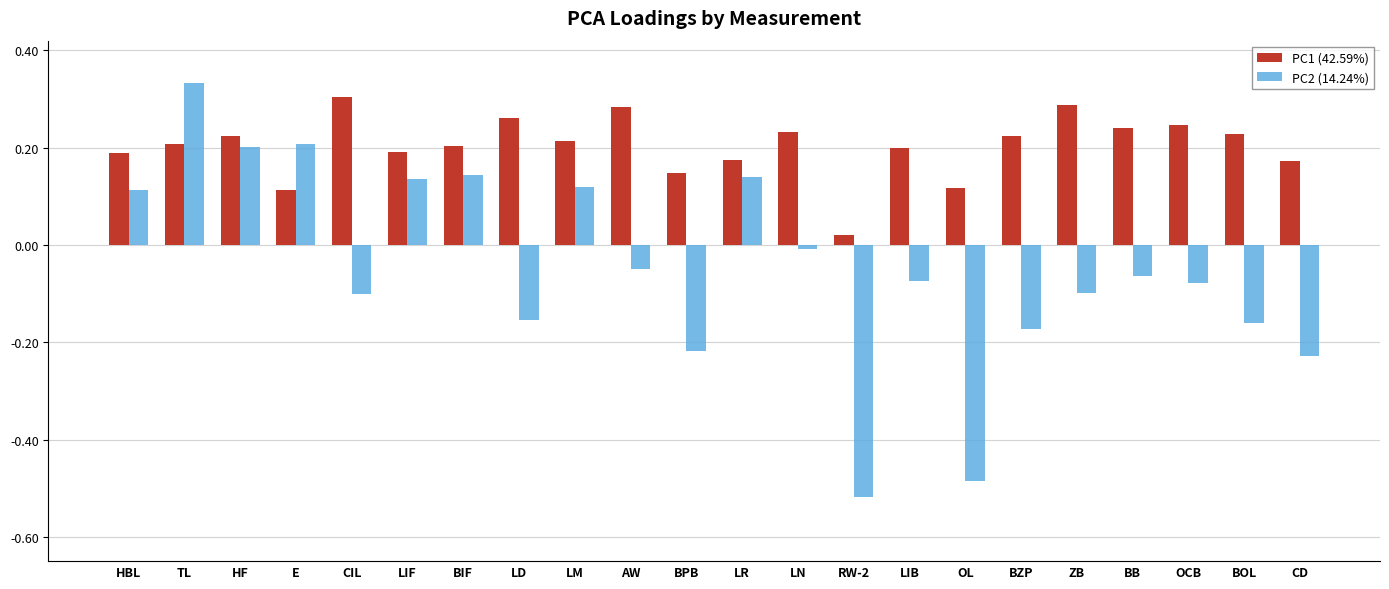

What is the difference between the maximum and second lowest values in the PC2 (14.24%) series?

0.8